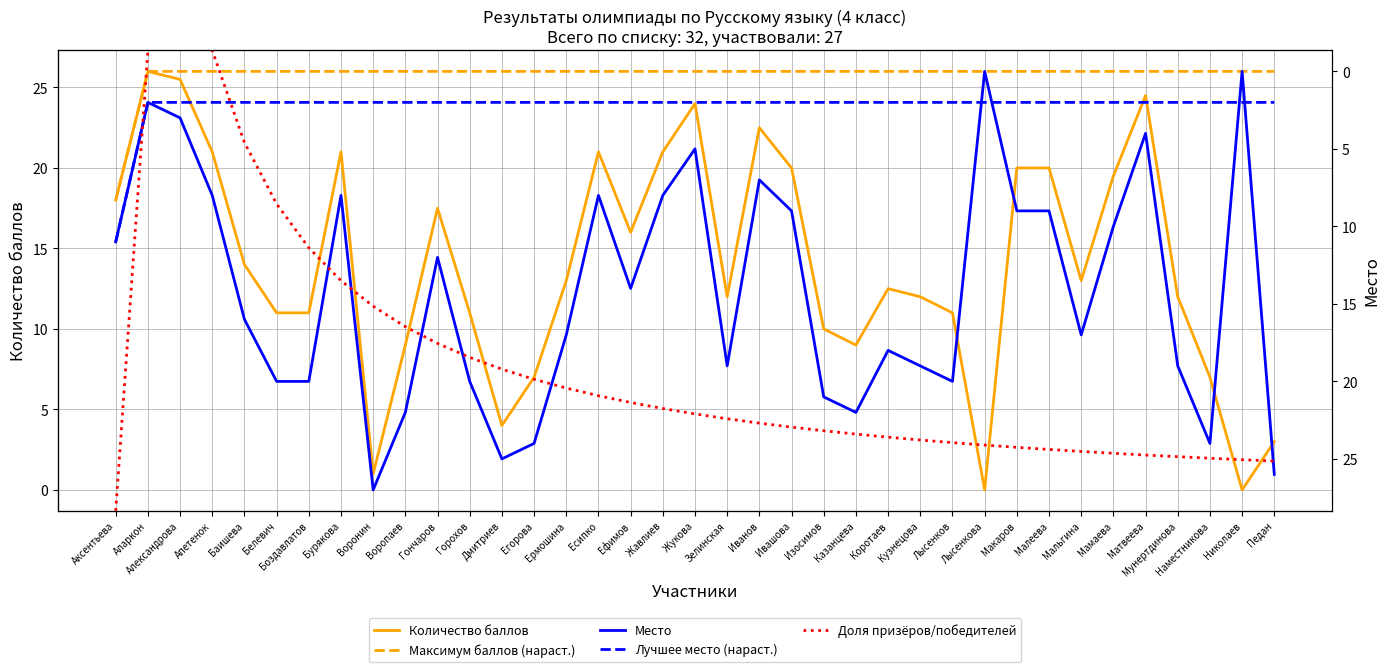

What is the difference between the Доля призёров/победителей values at Горохов and Жавлиев?

0.1